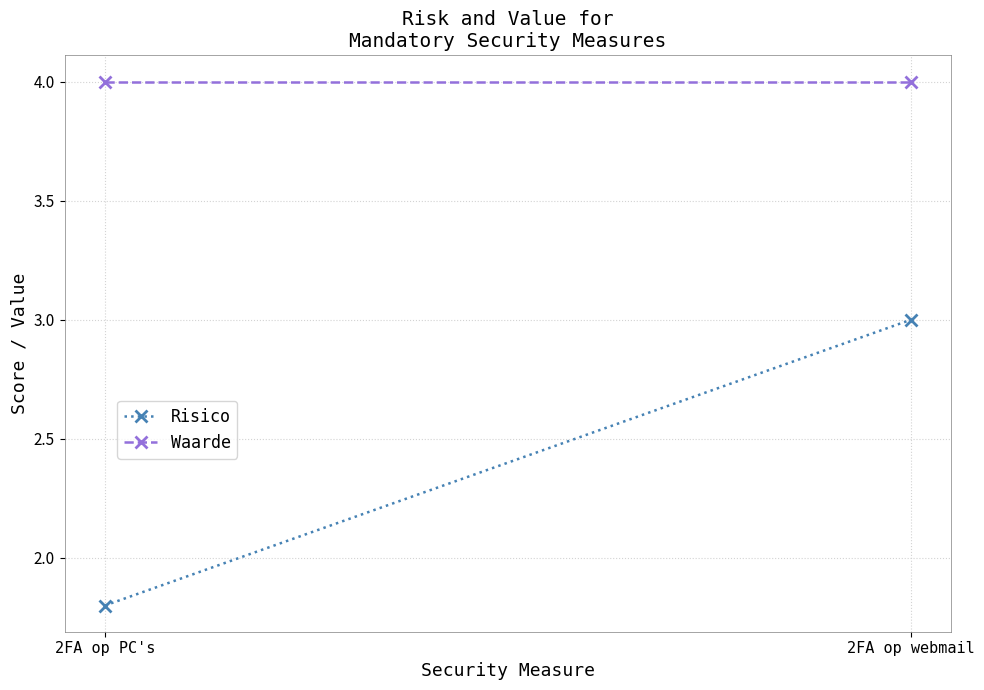

The Risico series shows 3.0 at 2FA op webmail. True or false?

True